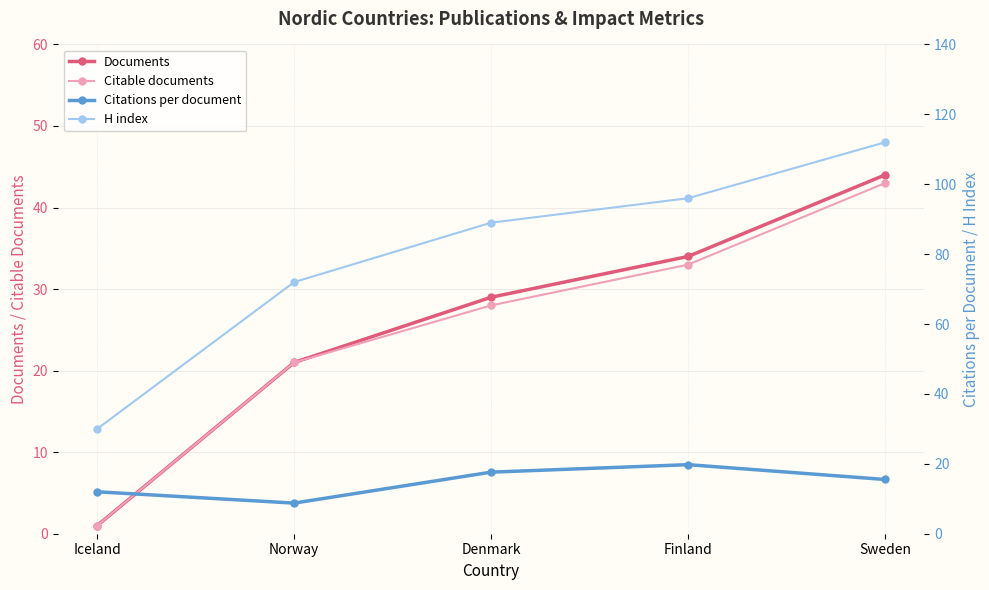

True or false: H index has a value of 183.5 at Sweden.

False